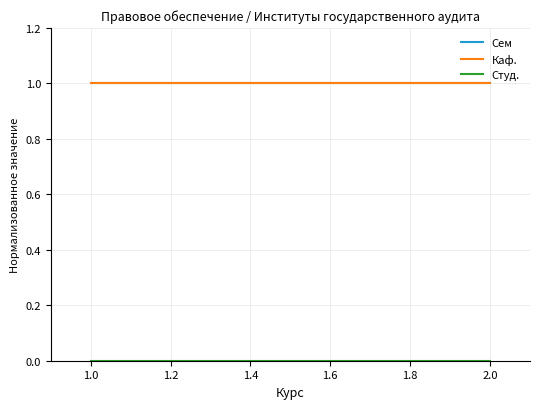

Reading right to left, what are all the values shown in this chart?

Сем: 1	1
Каф.: 1	1
Студ.: 0	0